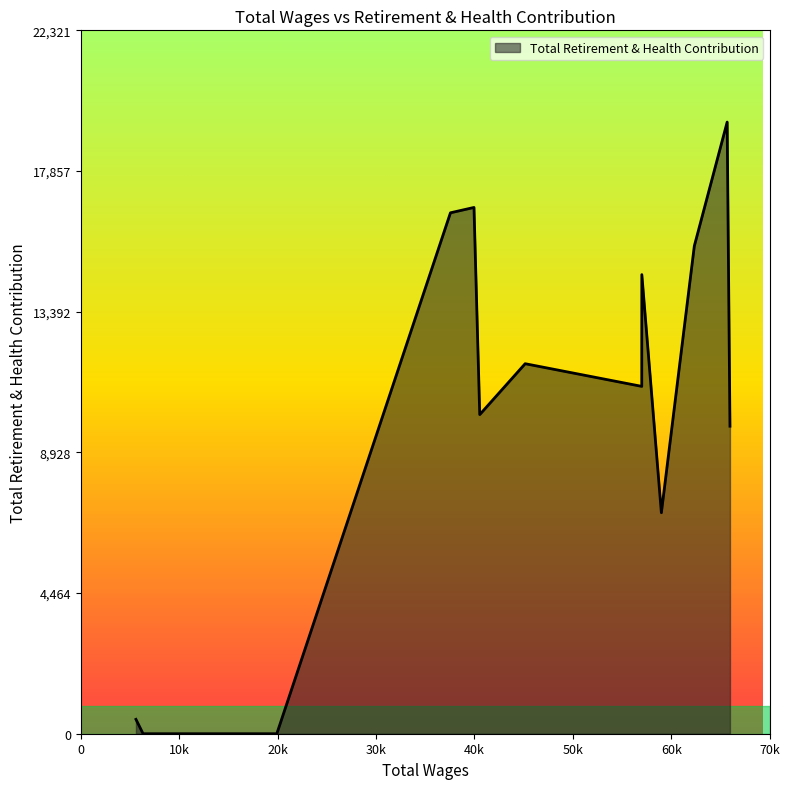

What is the greatest value displayed?

19410